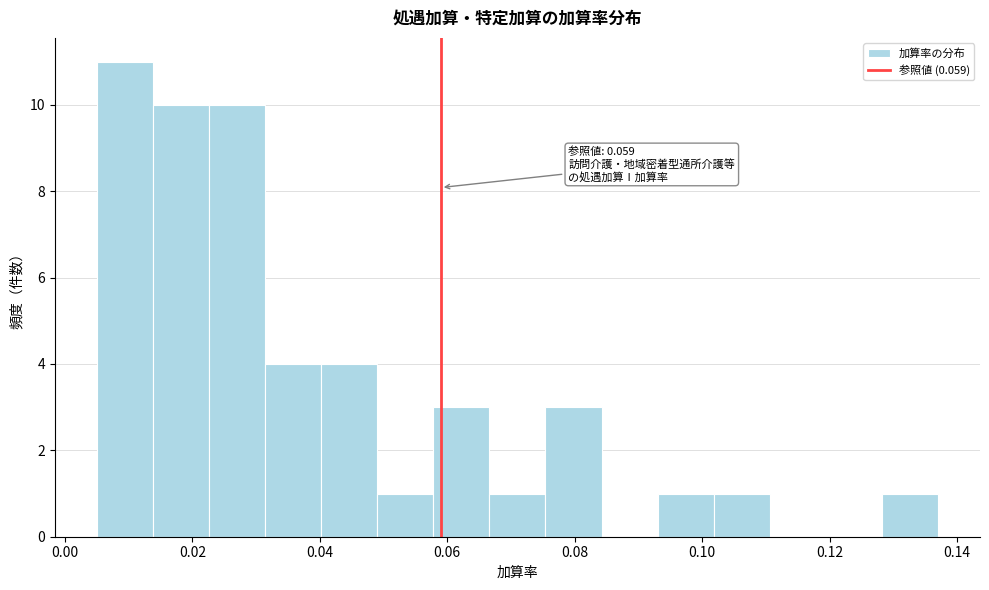

Over which range of the x-axis is the bar tallest?

0.006 to 0.014